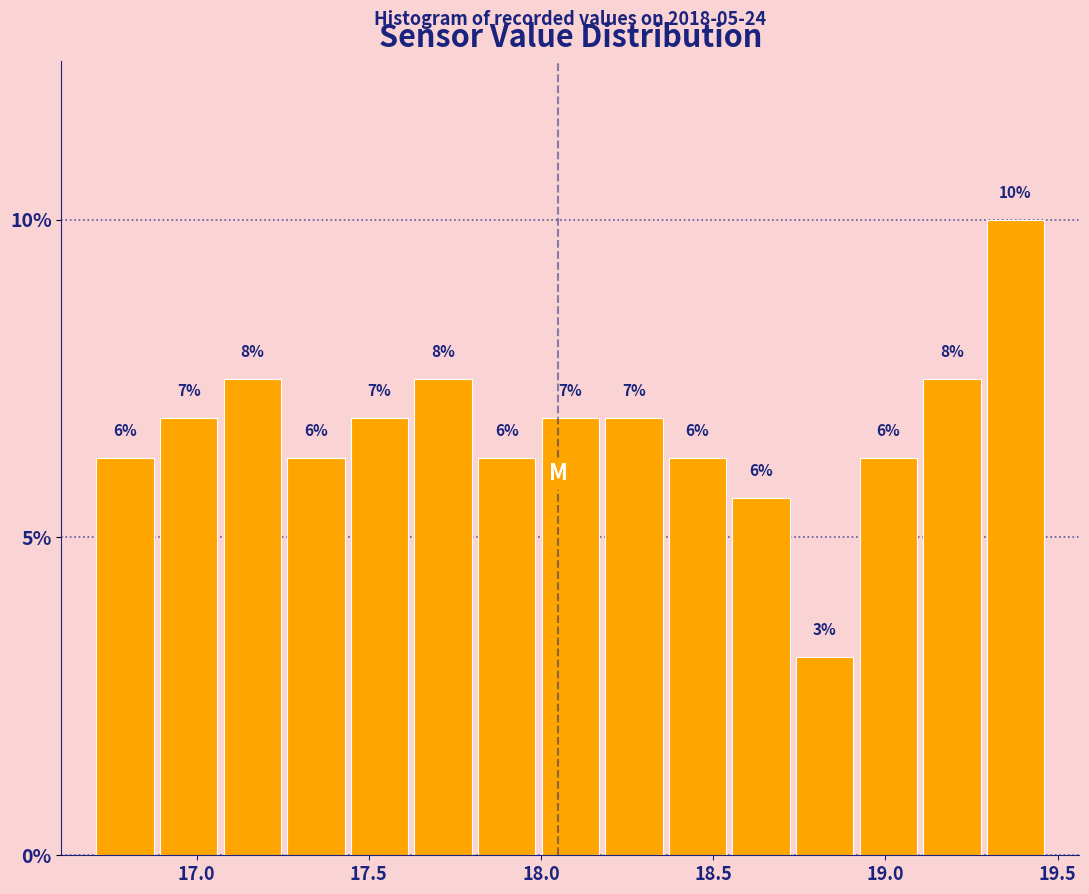

Around what value on the x-axis is the tallest bar? Give the approximate position of its centre, as read against the axis.

19.40